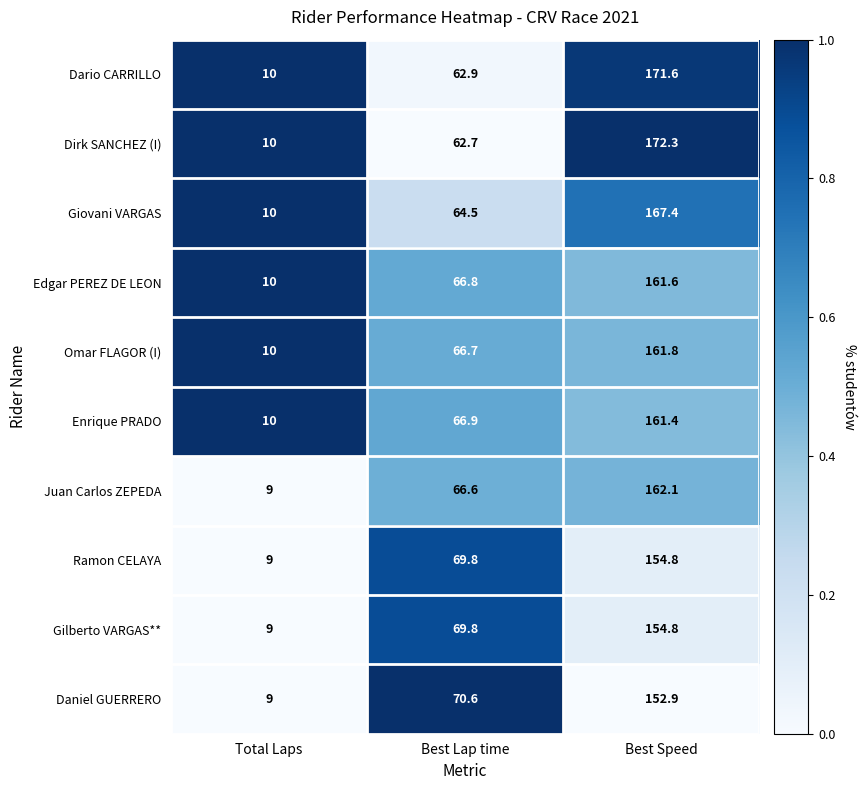

At which label does Daniel GUERRERO first exceed 70?

Best Lap time